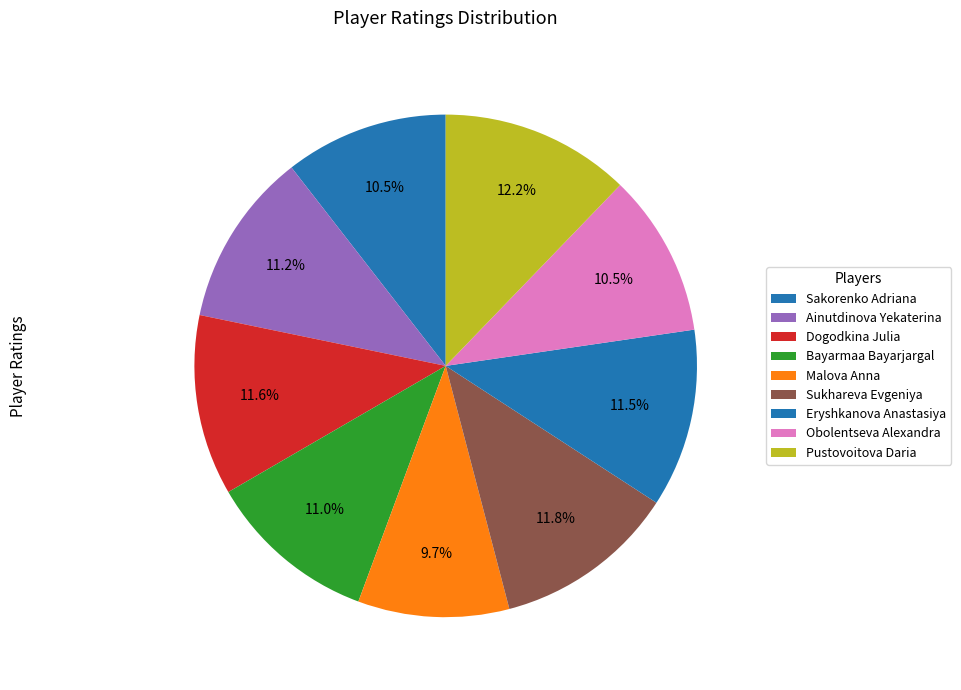

Is the sum of Sukhareva Evgeniya and Bayarmaa Bayarjargal greater than half?

No